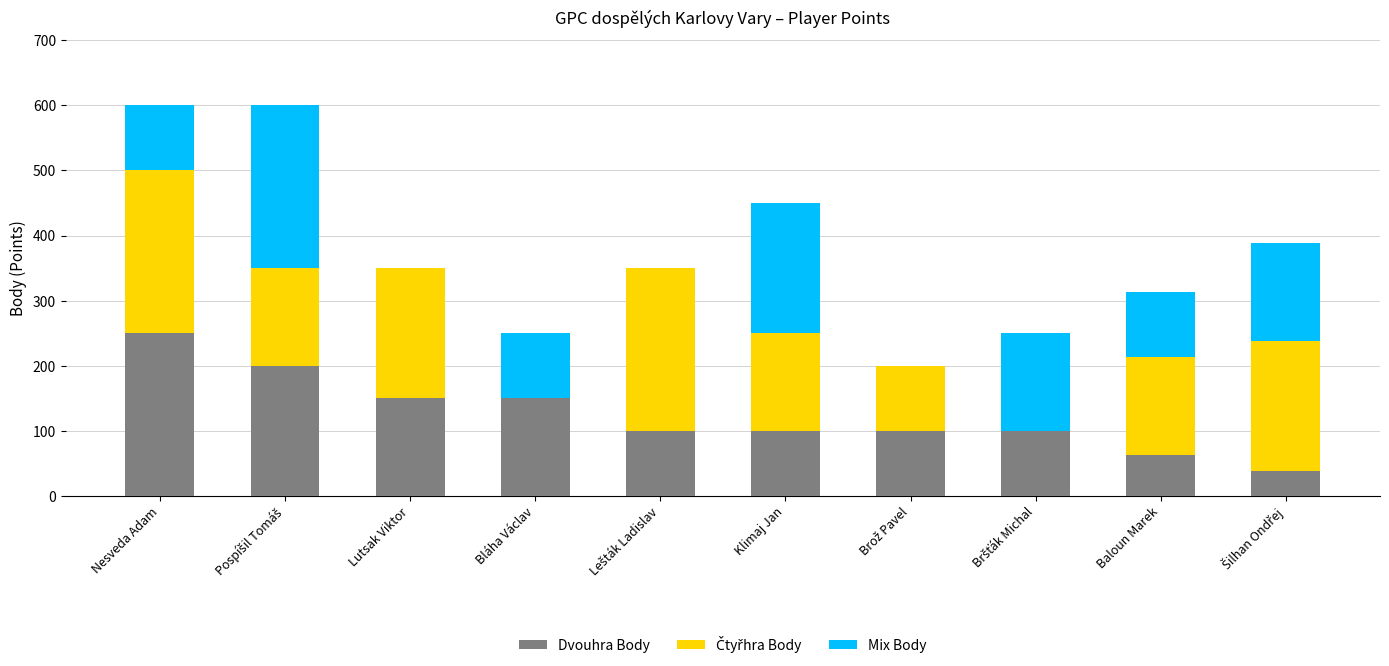

What is the maximum value for Dvouhra Body?

250